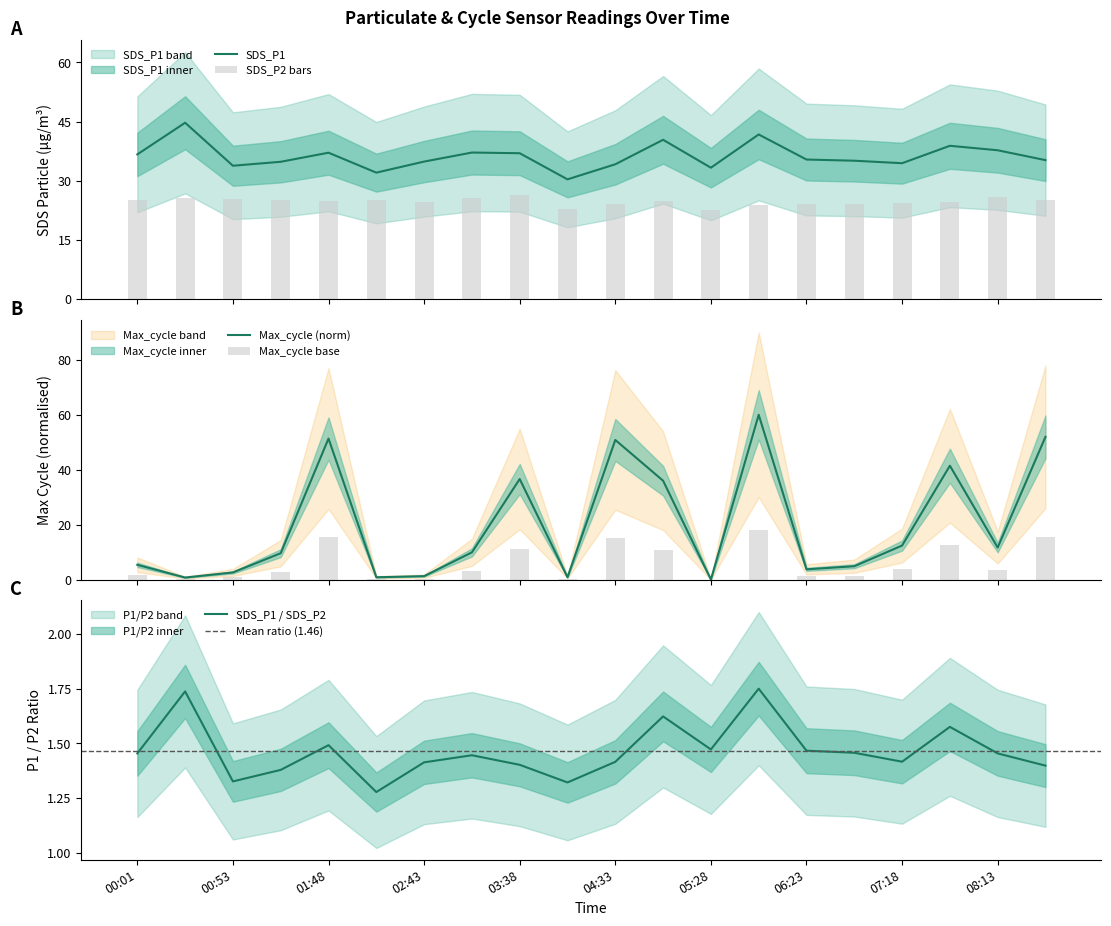

At which label does SDS_P1 first exceed 35?

00:01